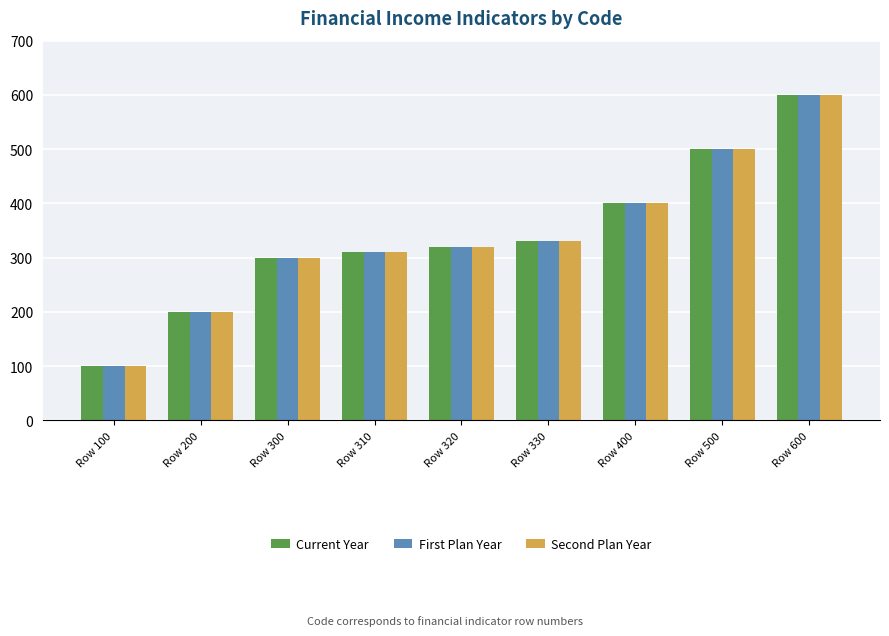

True or false: Second Plan Year has a value of 548 at Row 320.

False